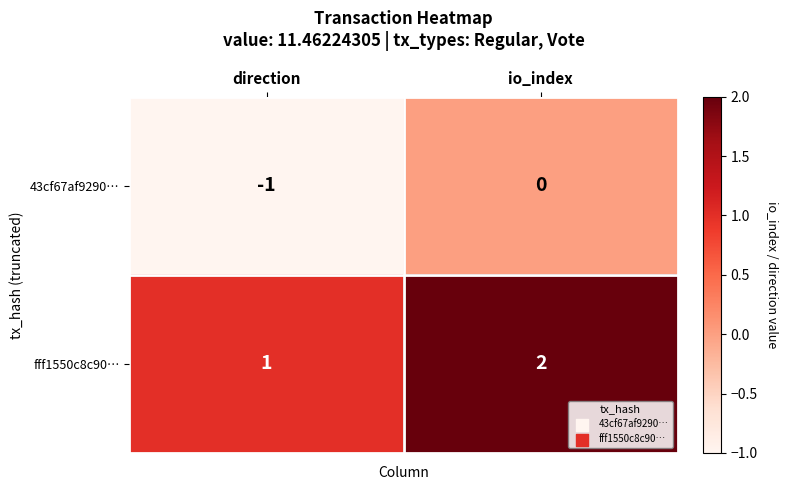

Is the value of 43cf67af9290… at io_index greater than the value of fff1550c8c90… at io_index?

No